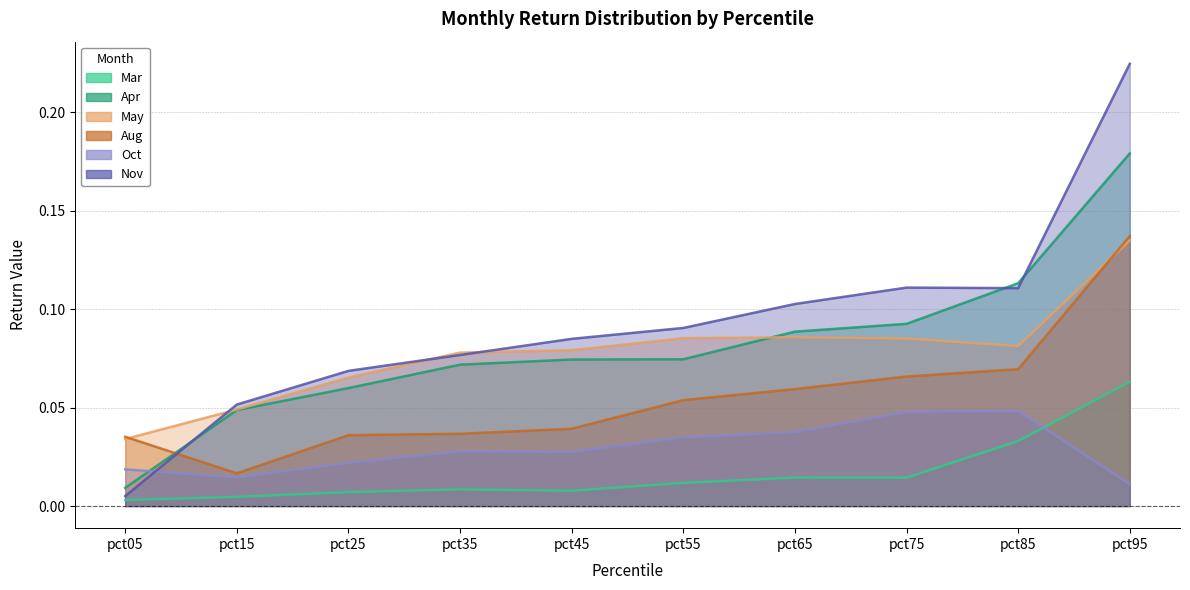

At how many categories does at least one series exceed 0?

10